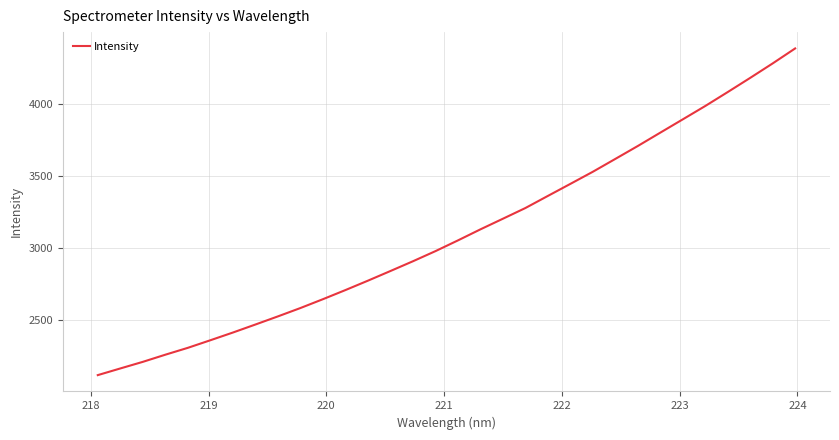

What is the difference between the maximum and minimum values?

2263.8